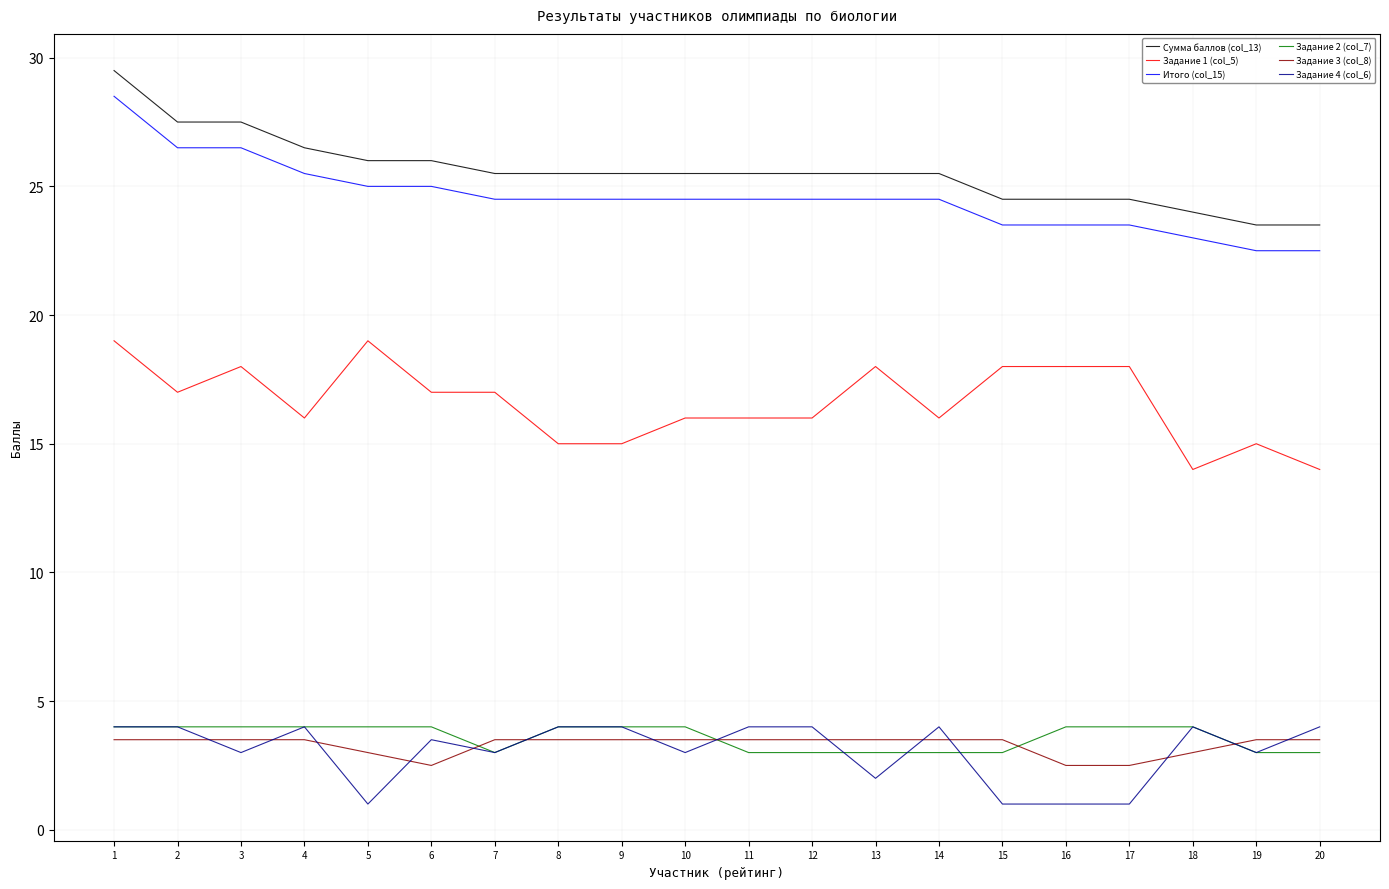

What is the greatest value displayed?

29.5